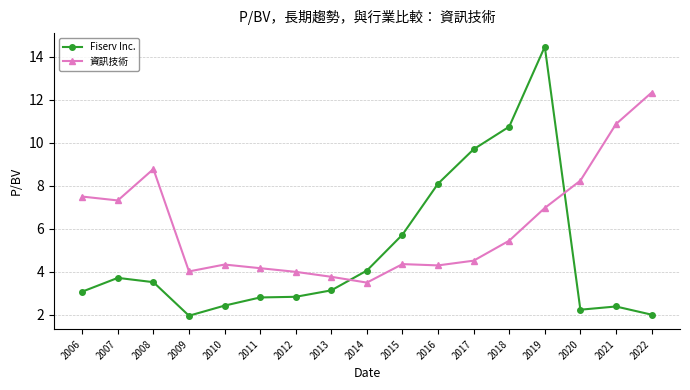

Where is the first local minimum for Fiserv Inc.?

2009